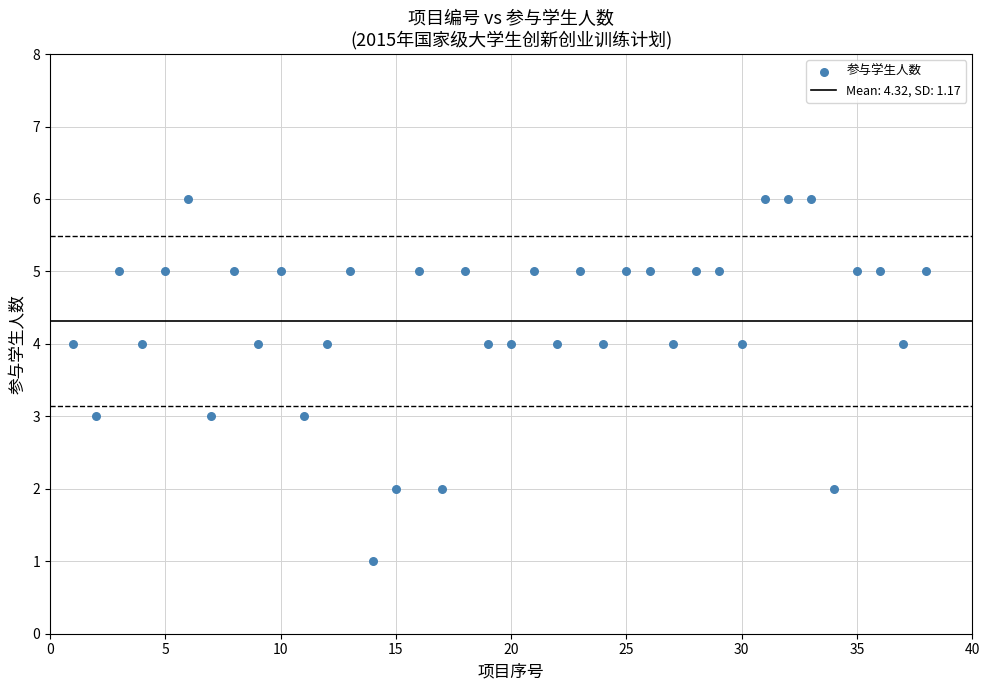

What is the range of X values (max minus min)?

37